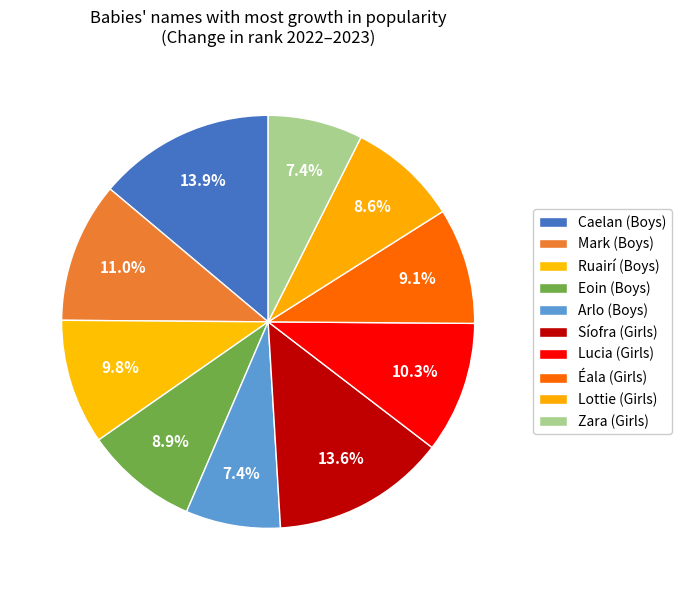

To the nearest percent, what is the difference between the Eoin (Boys) and Caelan (Boys) slice percentages?

5%